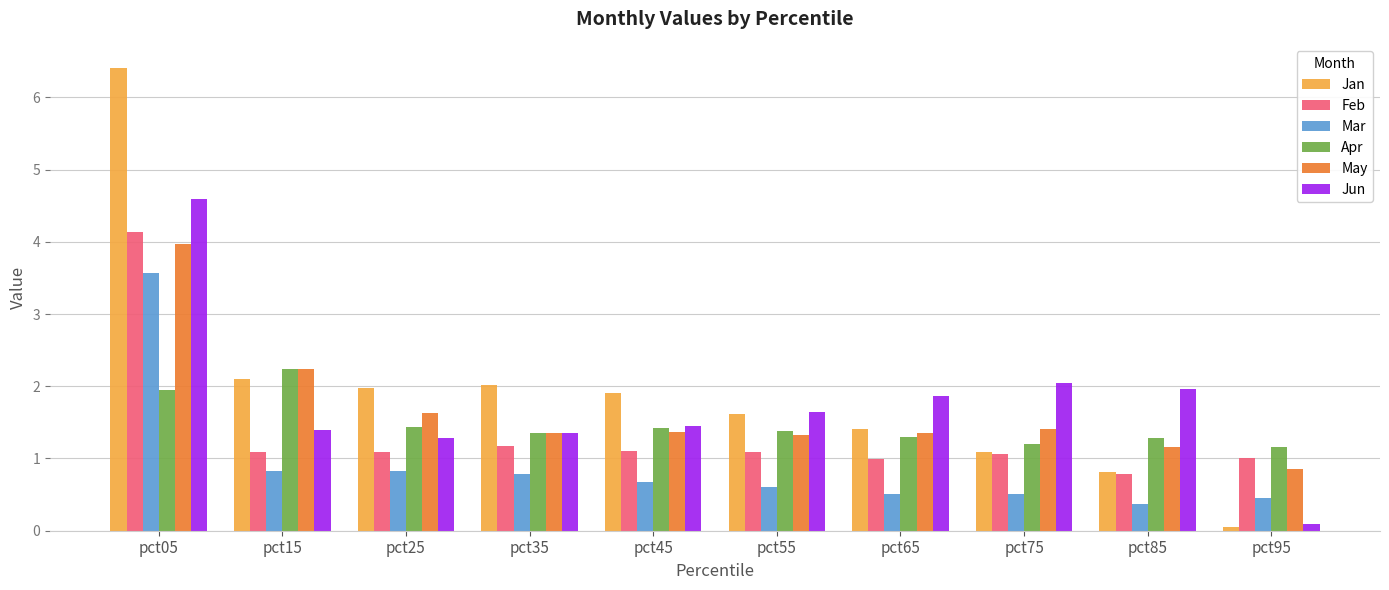

What are all the series names shown in the legend?

Jan, Feb, Mar, Apr, May, Jun